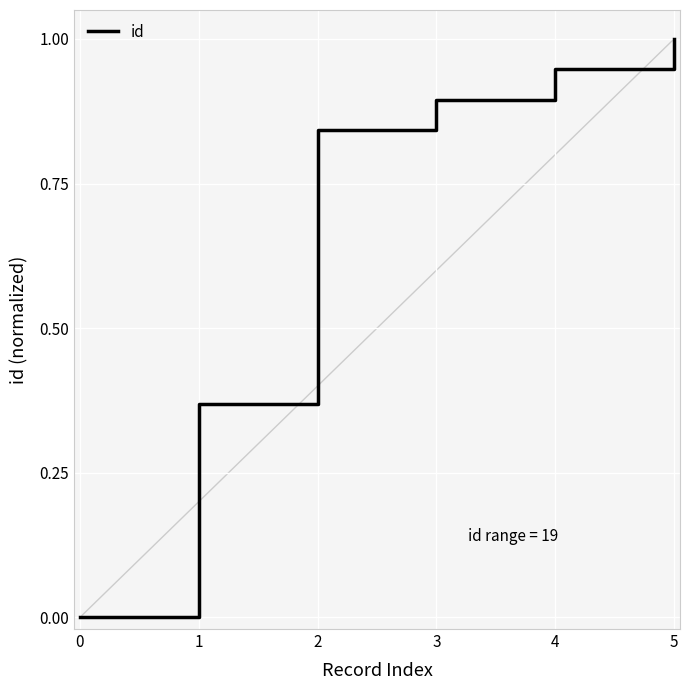

Which label corresponds to the largest value in the chart?

5